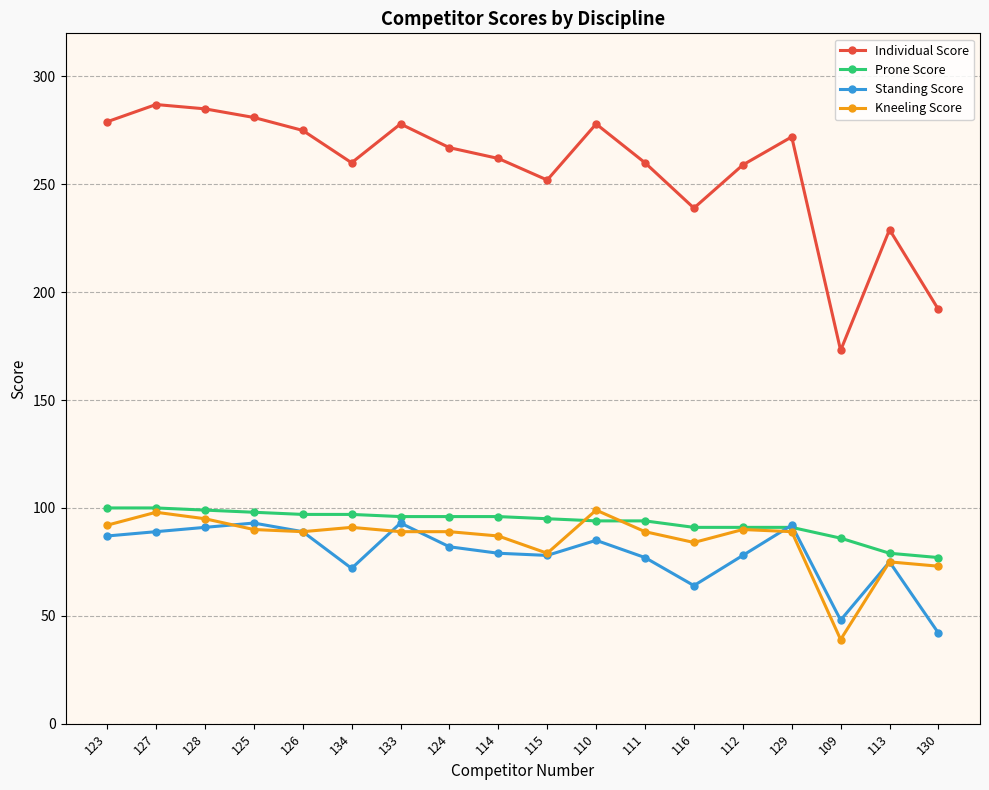

How many data points does each series have?

18